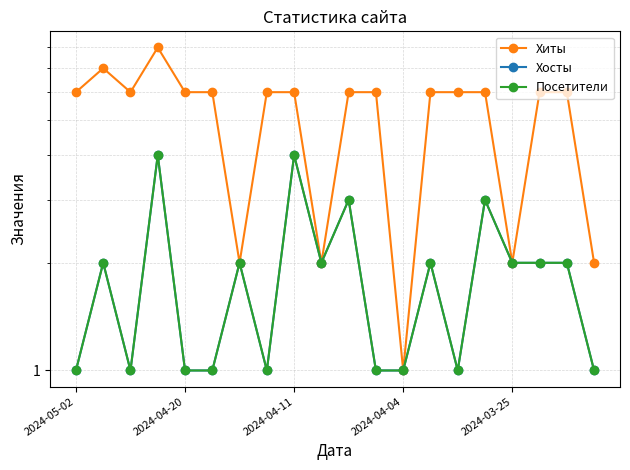

Is it true that Хосты equals 2 at 10?

False